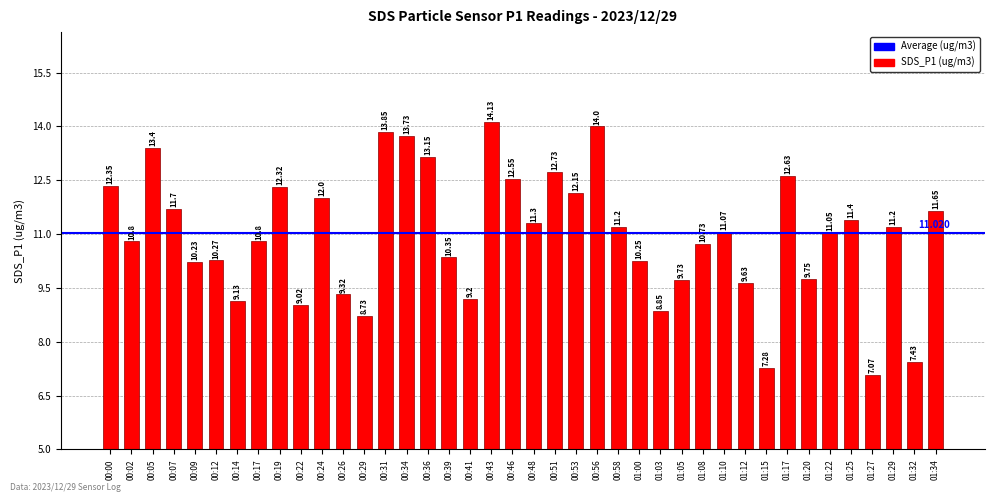

Approximately how many times larger is the value at 00:56 compared to 00:05?

1.0